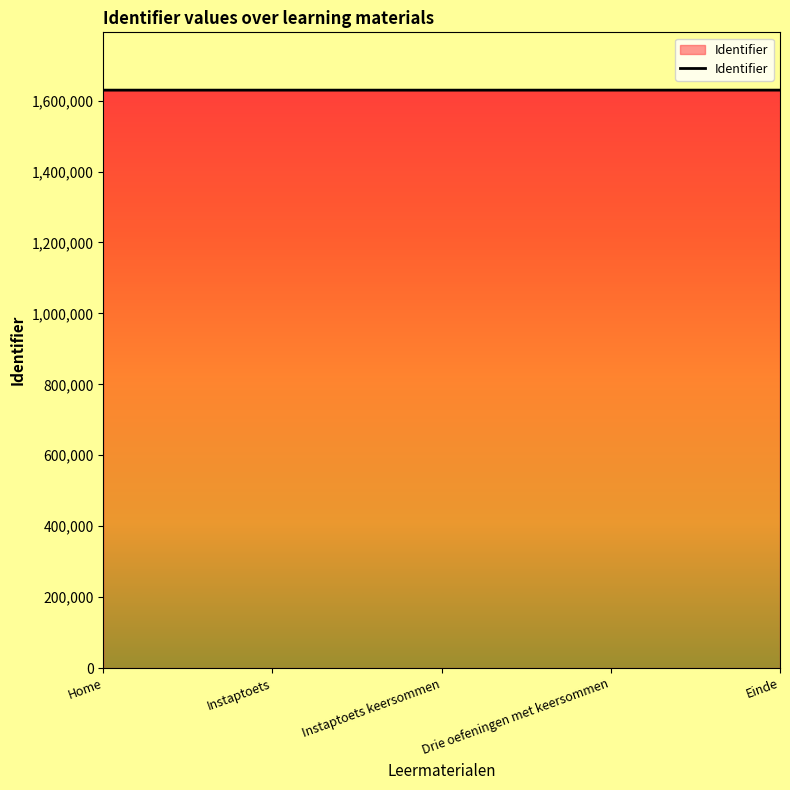

What is the maximum value shown in the chart?

1629541